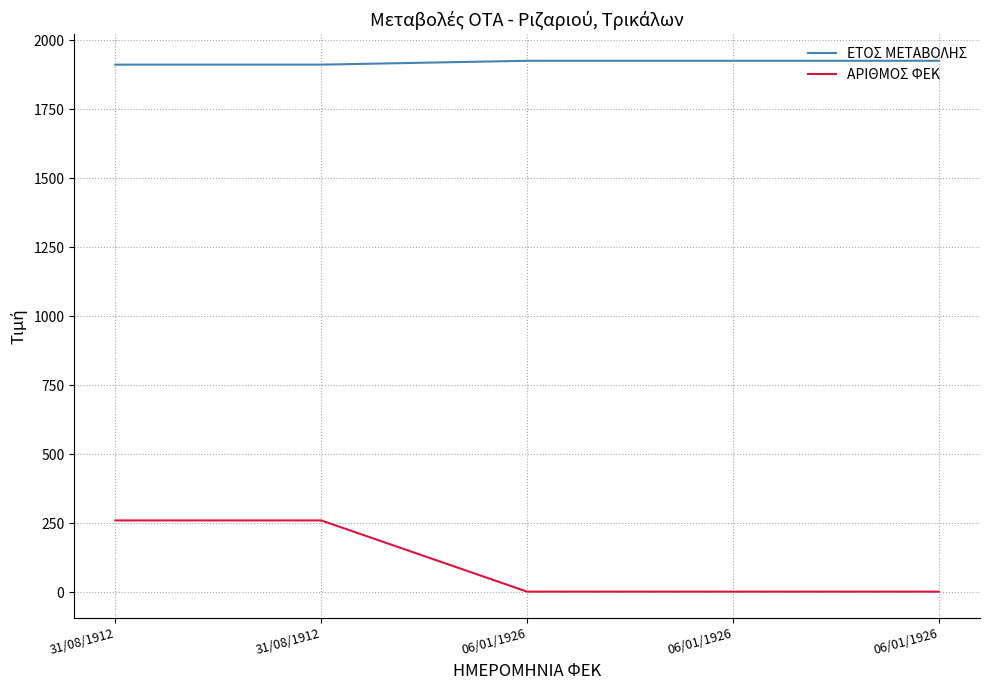

Where is ΑΡΙΘΜΟΣ ΦΕΚ nearest to the value 132?

31/08/1912